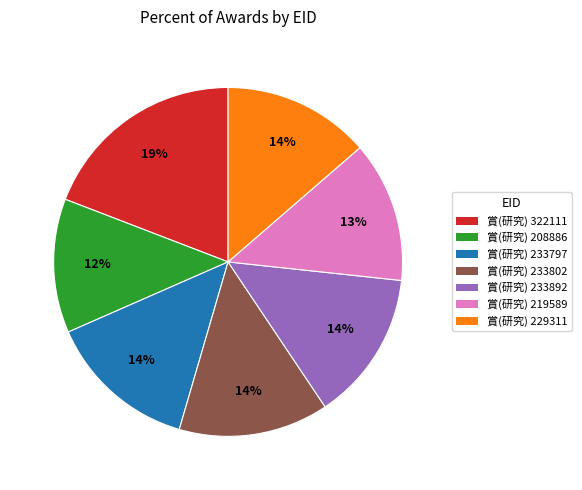

How many segments does this pie chart have?

7